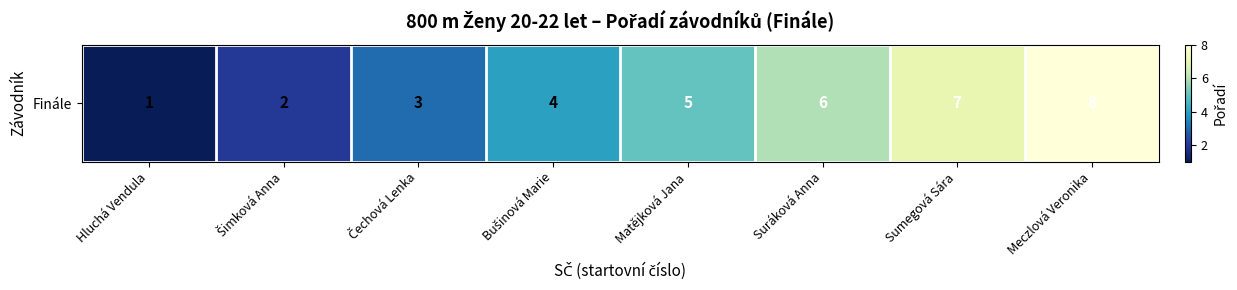

What is the sum of all values?

36